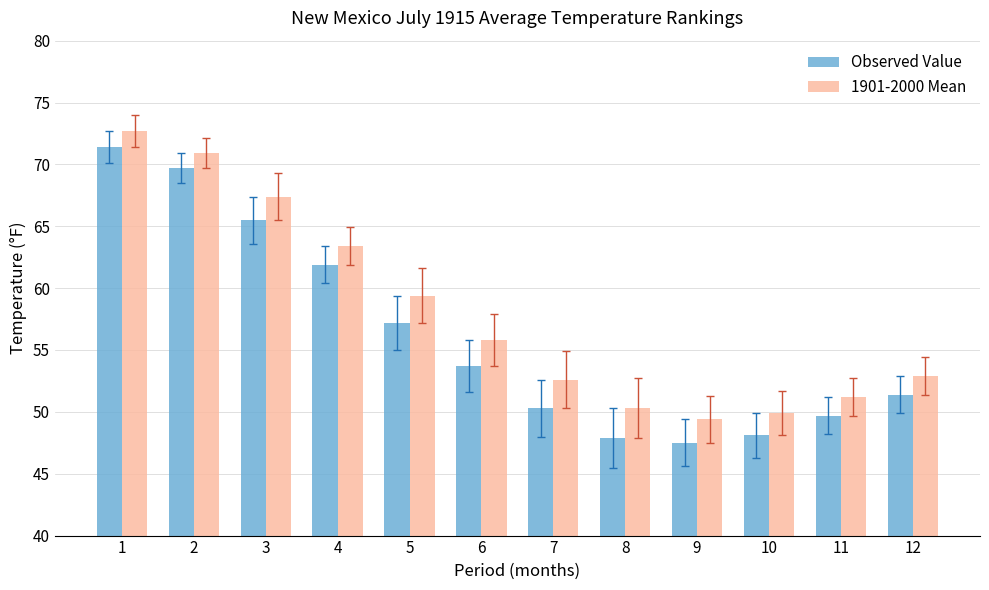

Reading left to right, list all the values displayed in this chart.

Observed Value: 71.4	69.7	65.5	61.9	57.2	53.7	50.3	47.9	47.5	48.1	49.7	51.4
1901-2000 Mean: 72.7	70.9	67.4	63.4	59.4	55.8	52.6	50.3	49.4	49.9	51.2	52.9